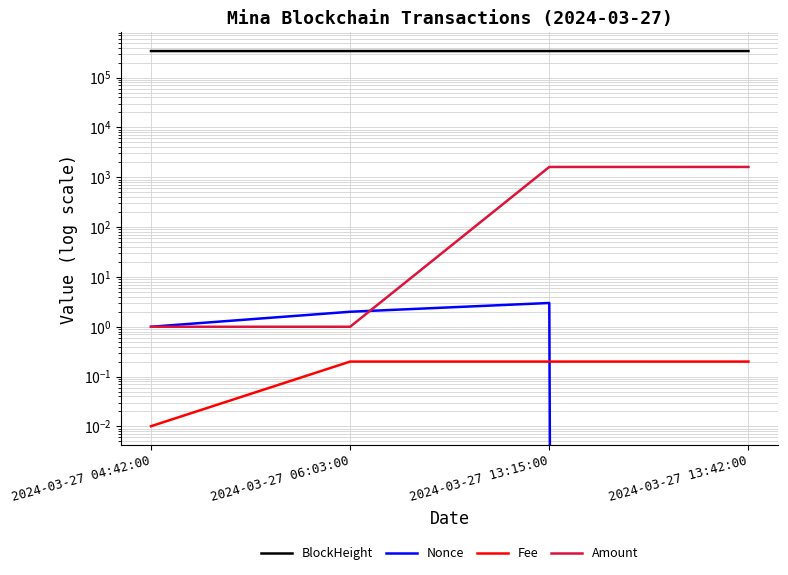

How many lines are shown in the chart?

4